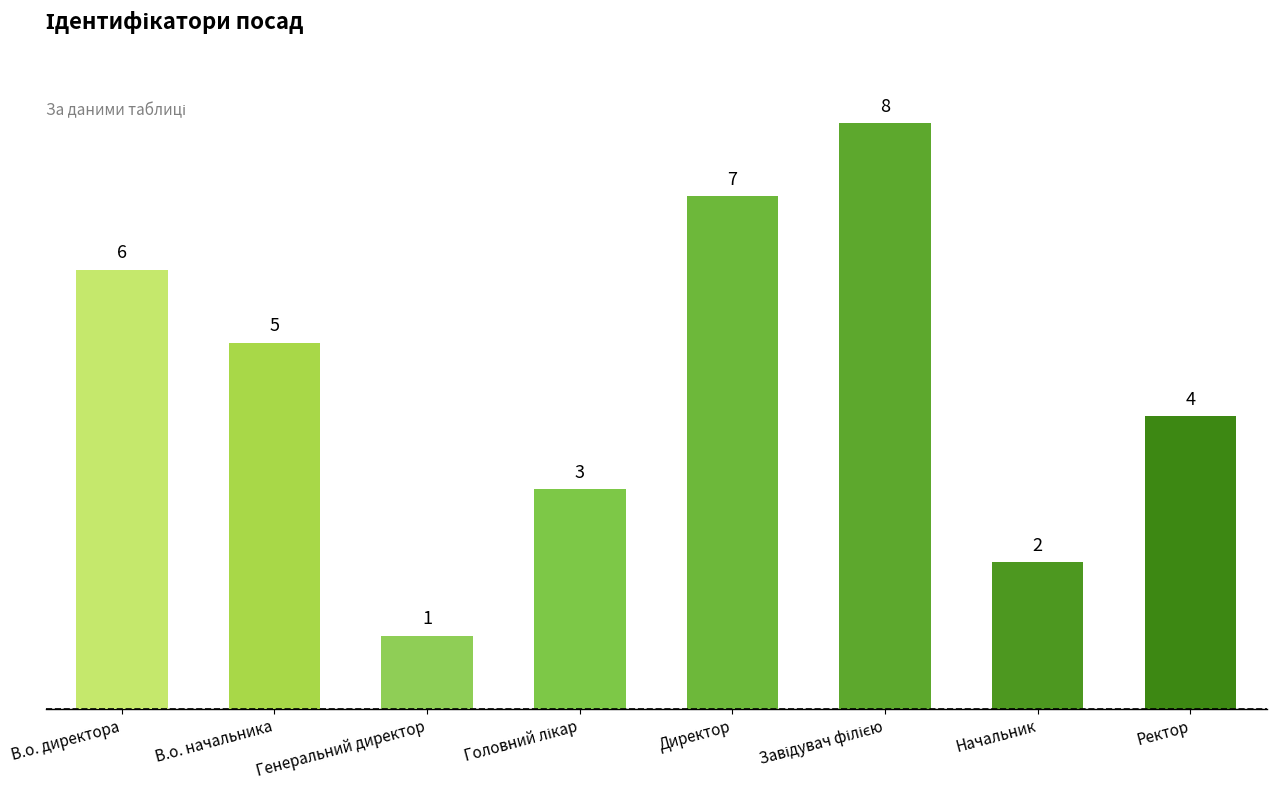

At which category does the chart reach its minimum across all series?

Генеральний директор